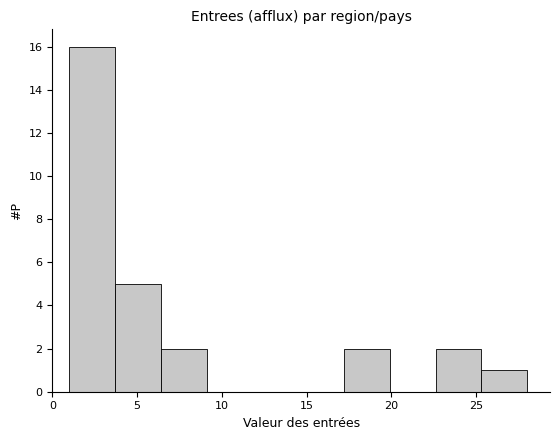

How tall is the bar that spans 22.6 to 25.3 on the x-axis? Neither the bar edges nor the heights are printed on the chart, so give them approximately, as read against the axes.

2